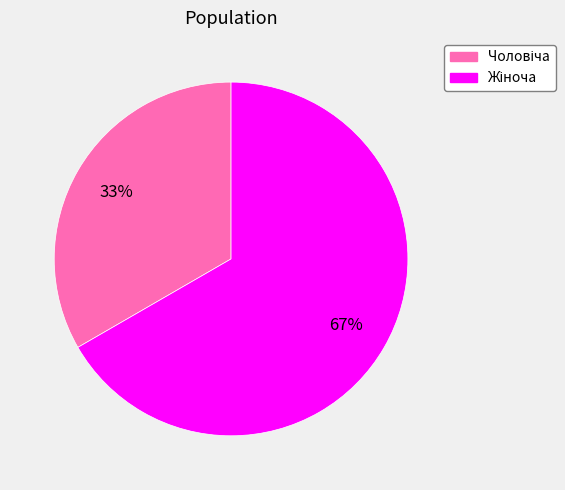

Is there a majority slice in this chart?

Yes